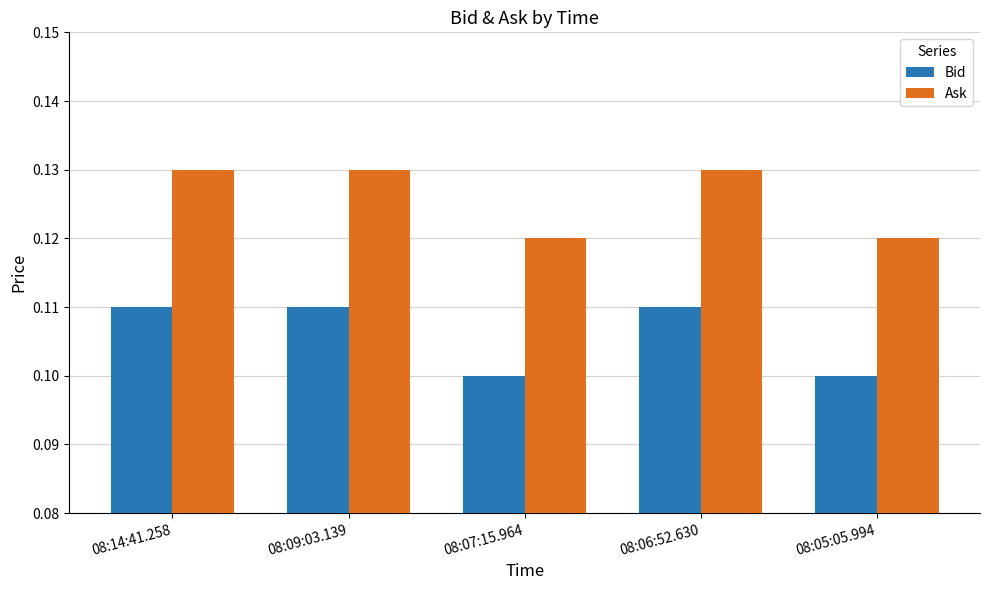

Rank the series by their average value, from highest to lowest.

Ask, Bid